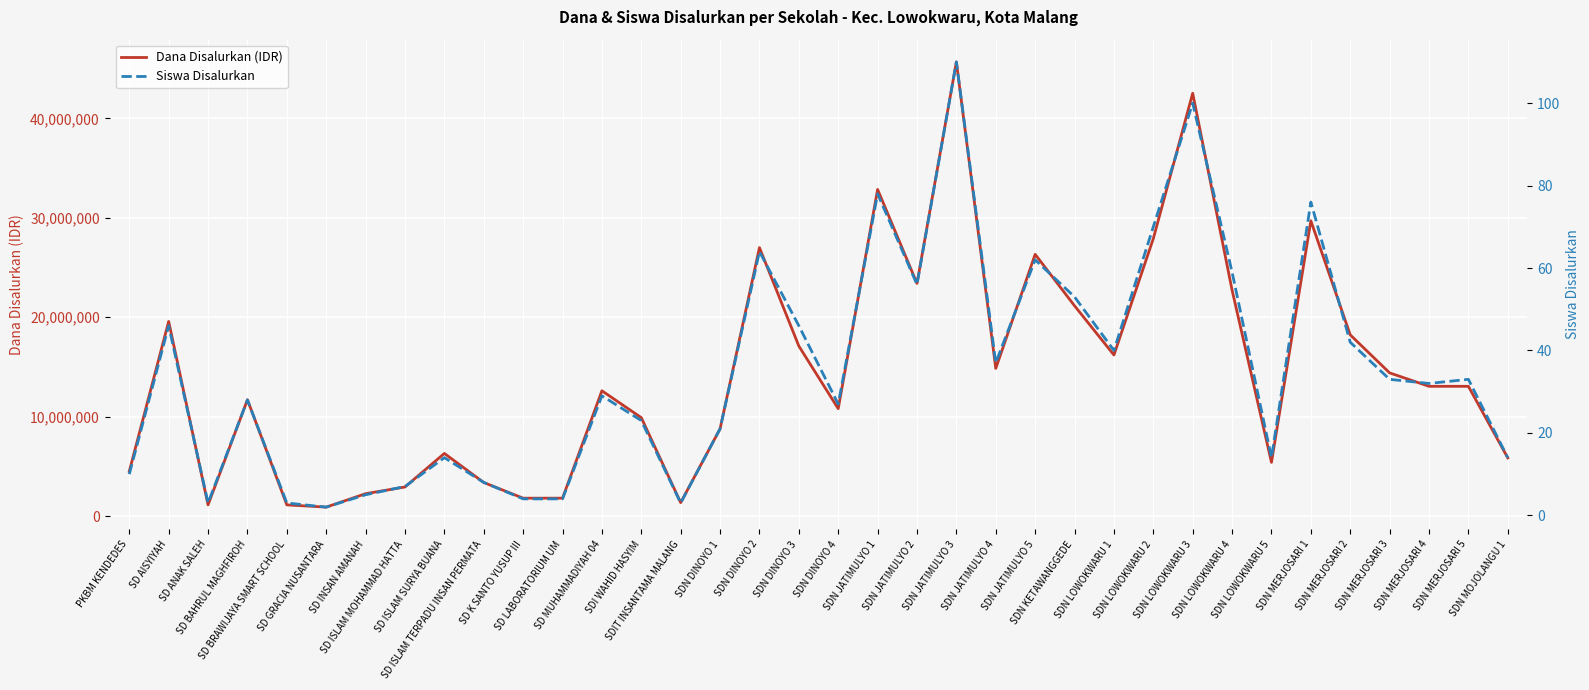

Rank the series at SDN DINOYO 2 from highest to lowest value.

Dana Disalurkan (IDR), Siswa Disalurkan